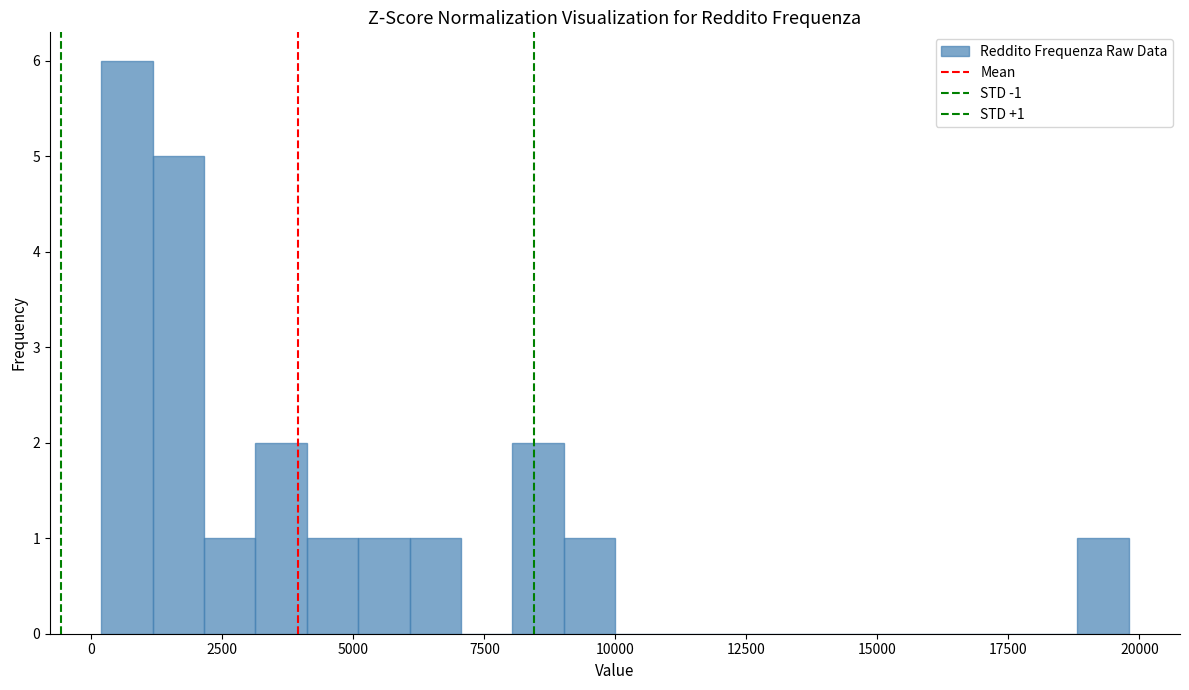

Read against the x-axis, roughly where is the centre of the tallest bar?

500